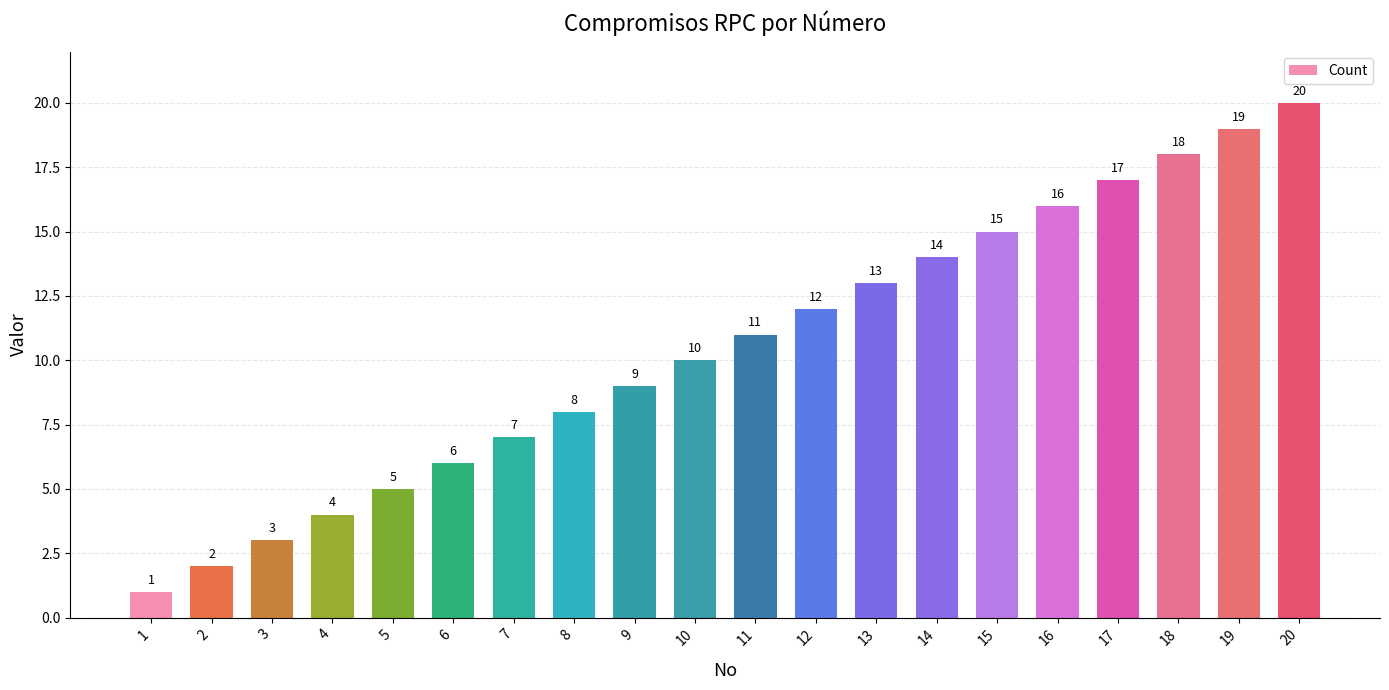

Which has a higher value, 2 or 11?

11